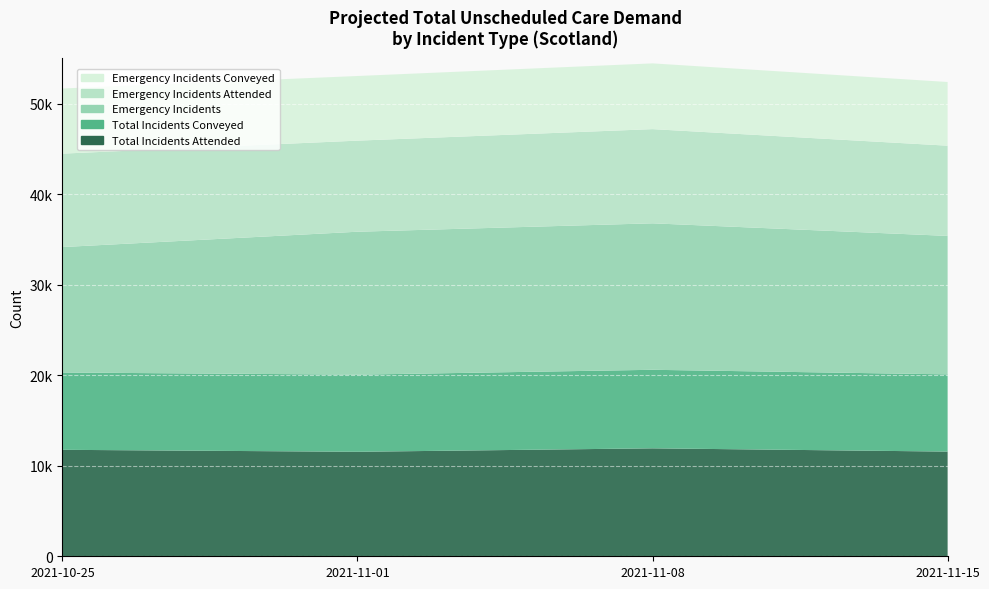

Reading left to right, what are all the values shown in this chart?

Total Incidents Attended: 2021-10-25=11759	2021-11-01=11541	2021-11-08=11923	2021-11-15=11563
Total Incidents Conveyed: 2021-10-25=8539	2021-11-01=8519	2021-11-08=8674	2021-11-15=8528
Emergency Incidents: 2021-10-25=13856	2021-11-01=15786	2021-11-08=16179	2021-11-15=15294
Emergency Incidents Attended: 2021-10-25=10318	2021-11-01=10060	2021-11-08=10402	2021-11-15=9964
Emergency Incidents Conveyed: 2021-10-25=7194	2021-11-01=7140	2021-11-08=7262	2021-11-15=7035